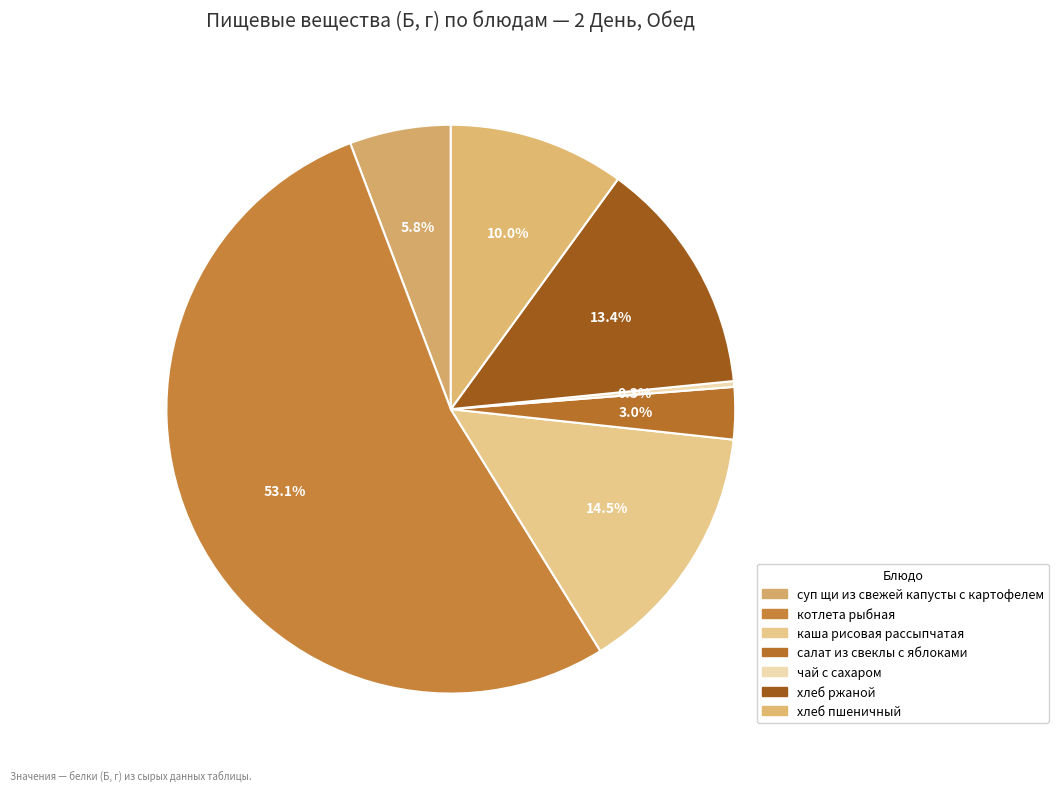

What is the majority slice?

котлета рыбная